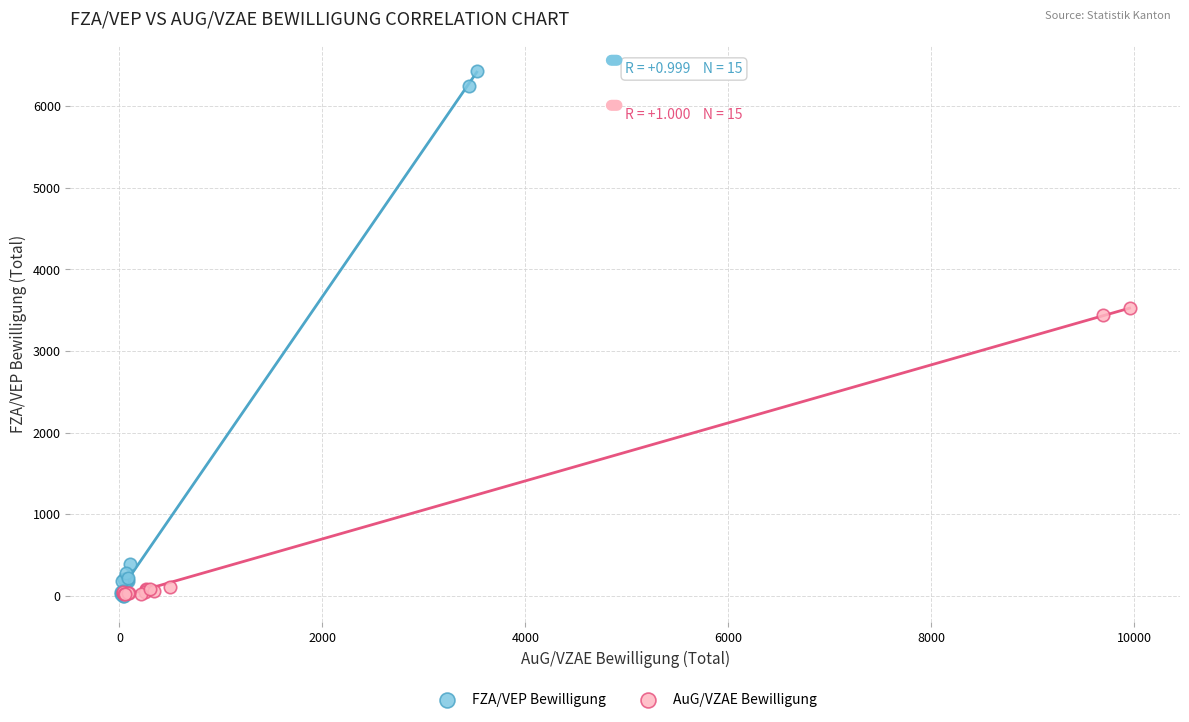

What are all the series names shown in the legend?

FZA/VEP Bewilligung, AuG/VZAE Bewilligung